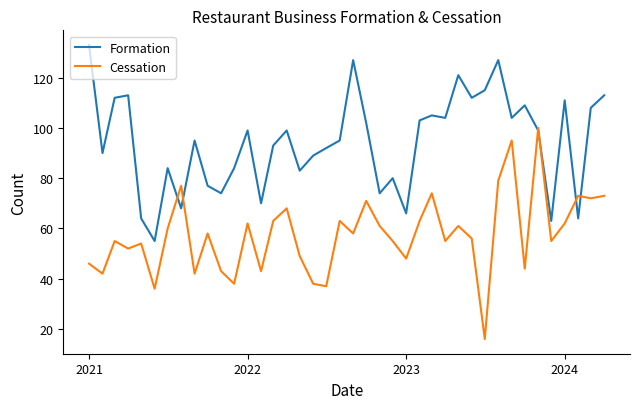

Count the number of data series in this chart.

2